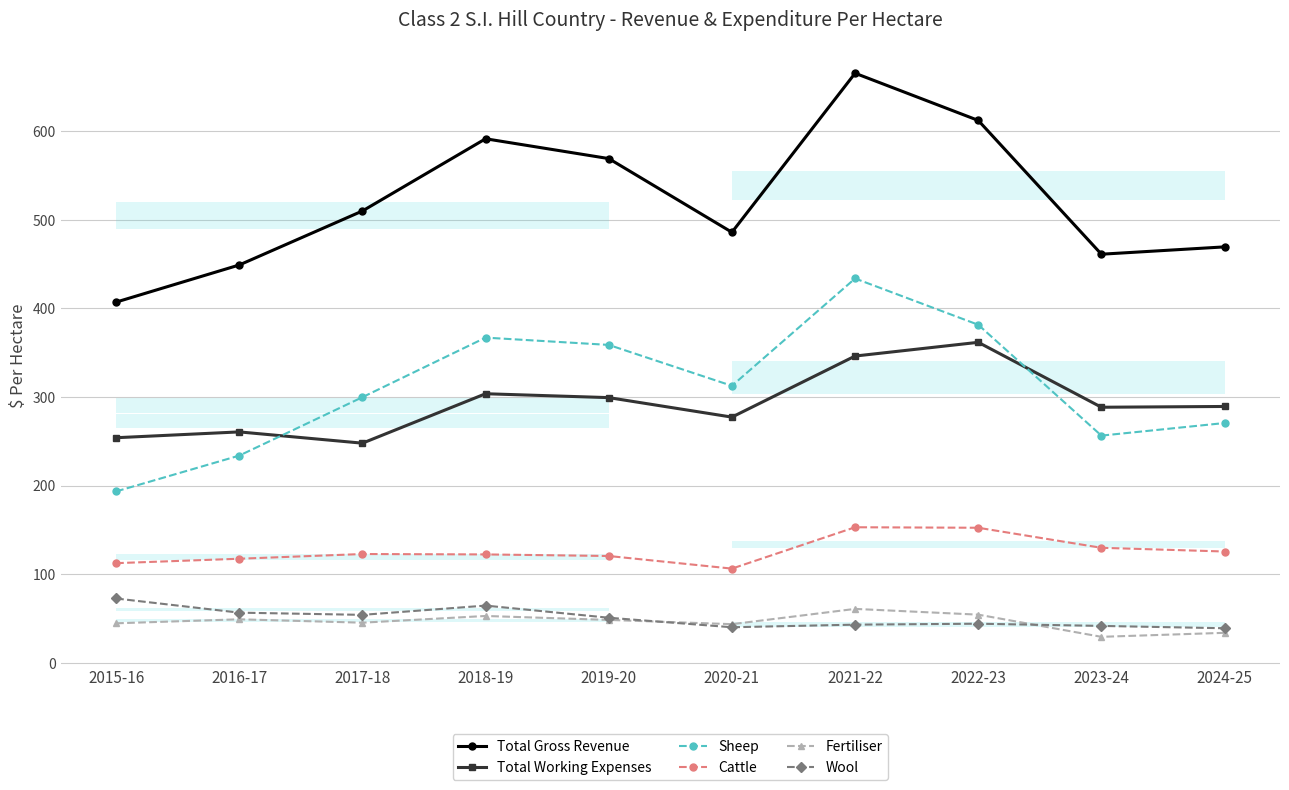

What is the difference between the highest and lowest values at 2019-20?

520.6